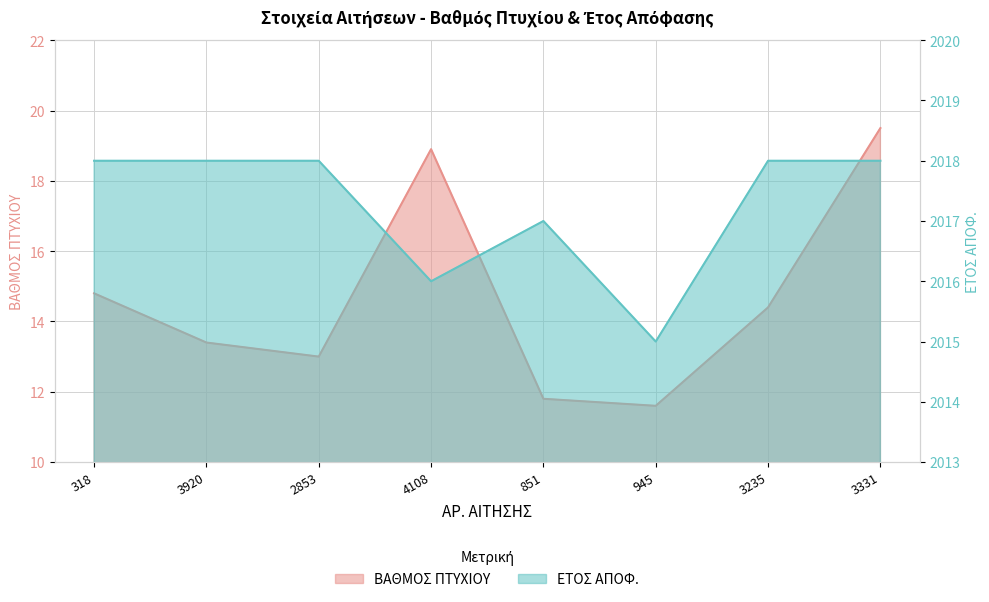

What is the sum of the ΕΤΟΣ ΑΠΟΦ. values at 318 and 4108?

4034.0